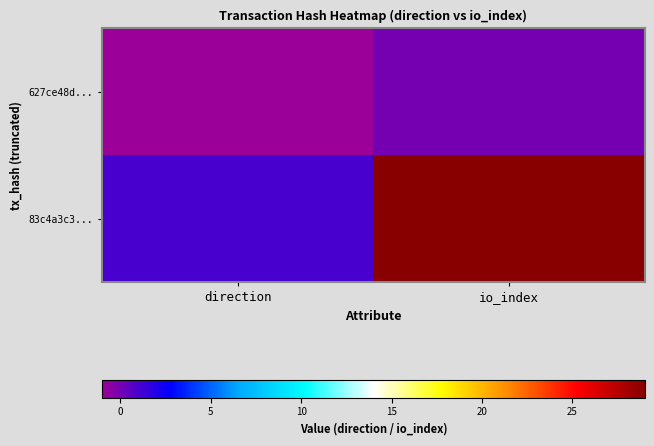

Rank the series at io_index from lowest to highest value.

627ce48d..., 83c4a3c3...